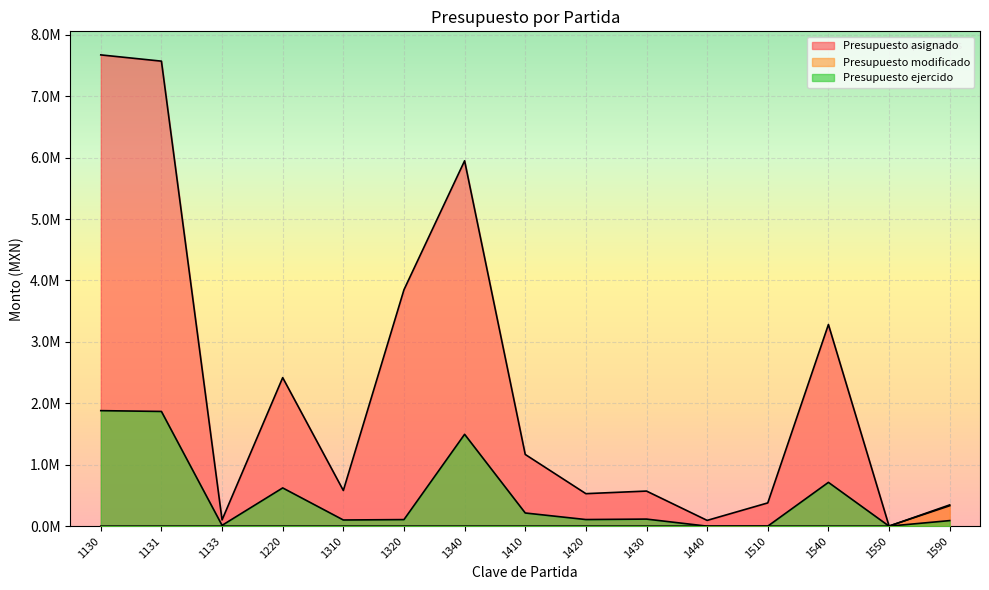

Which series has the largest total across all categories?

Presupuesto asignado